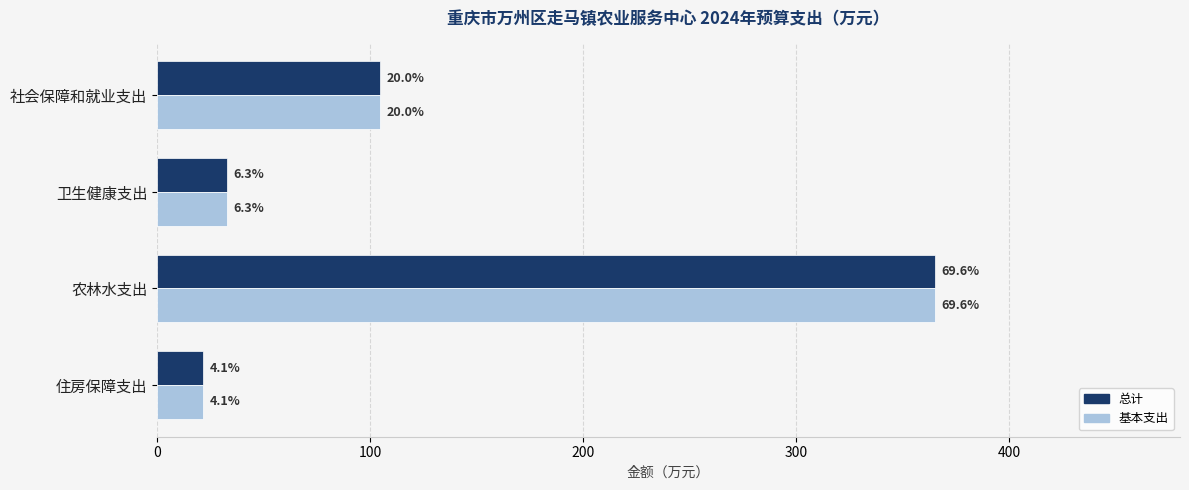

What are all the series names shown in the legend?

总计, 基本支出